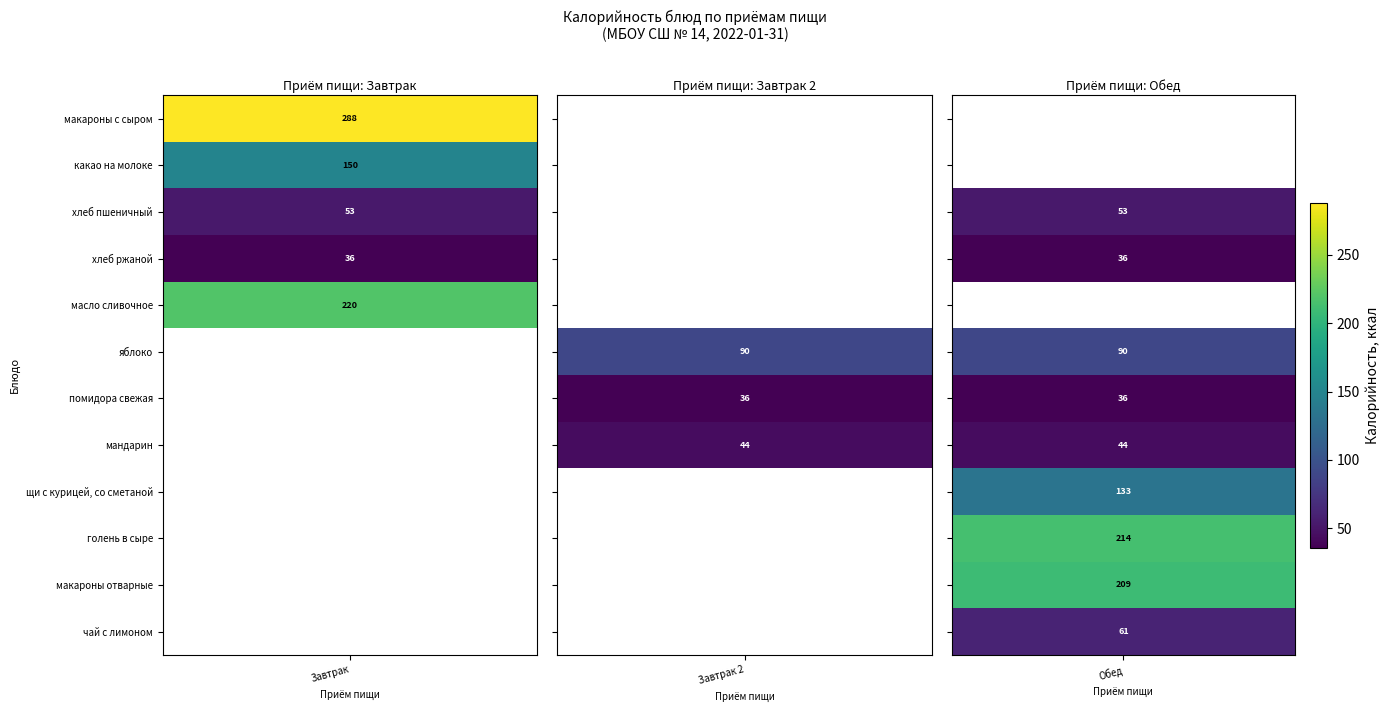

Which series changed the most between хлеб пшеничный and масло сливочное?

Завтрак